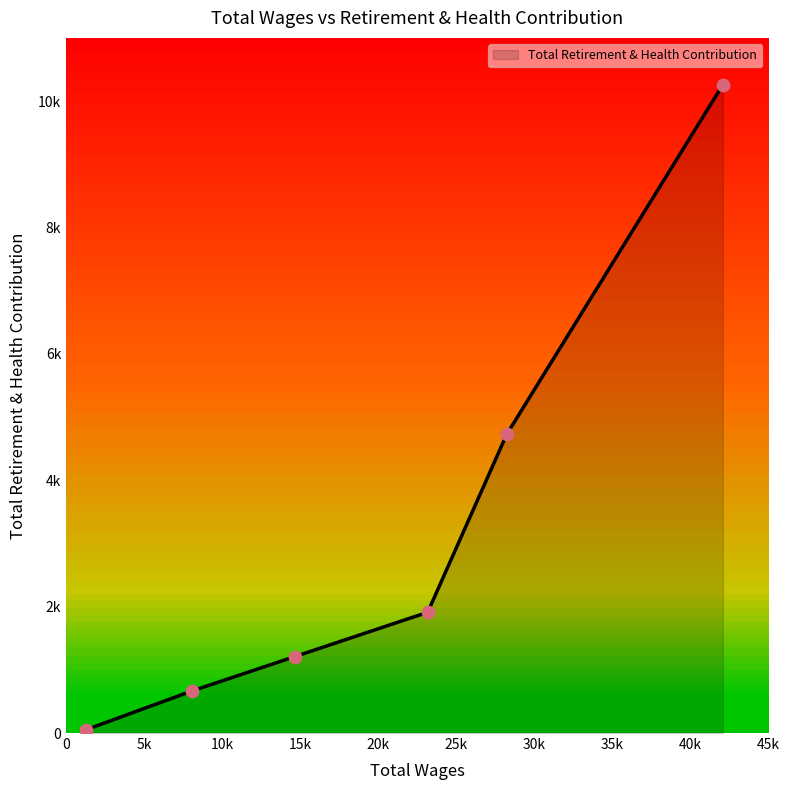

Is this an area chart (filled region under the line)?

Yes